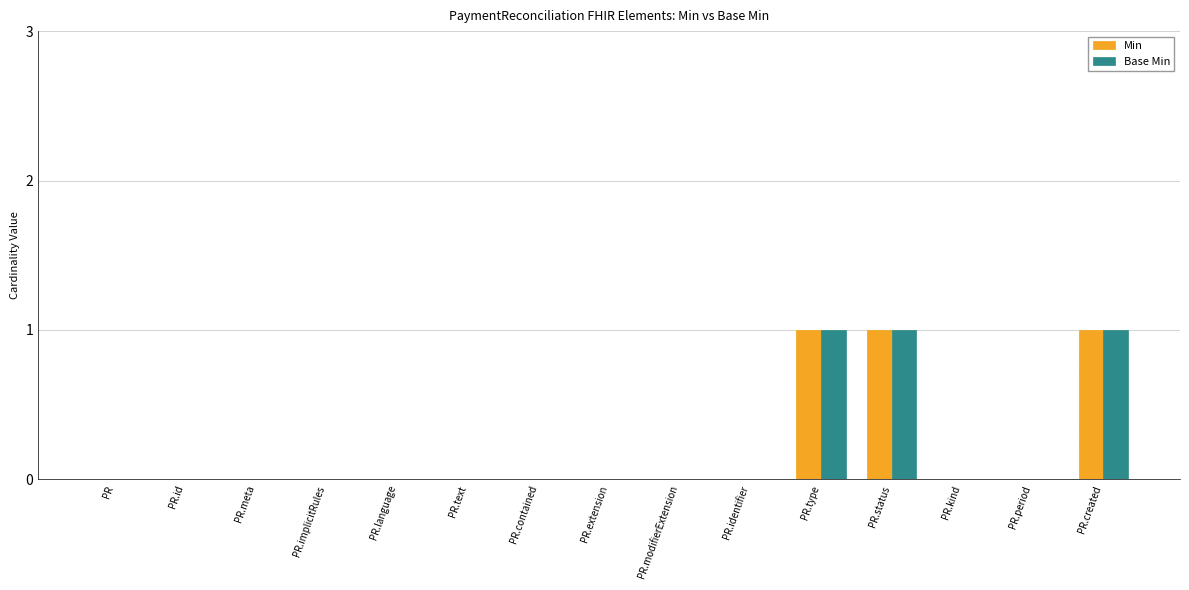

What is the approximate value of Base Min at PR.created?

1